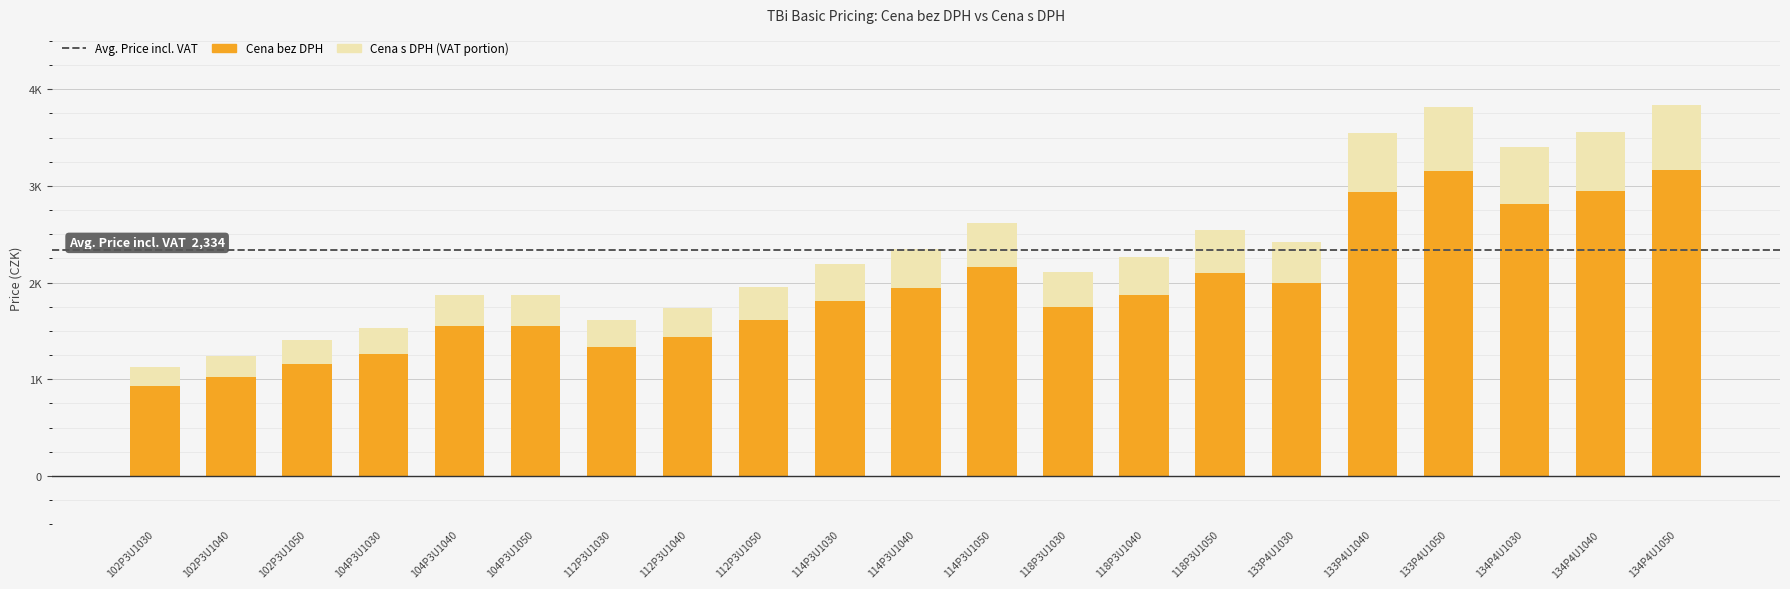

Are the bars horizontal?

No